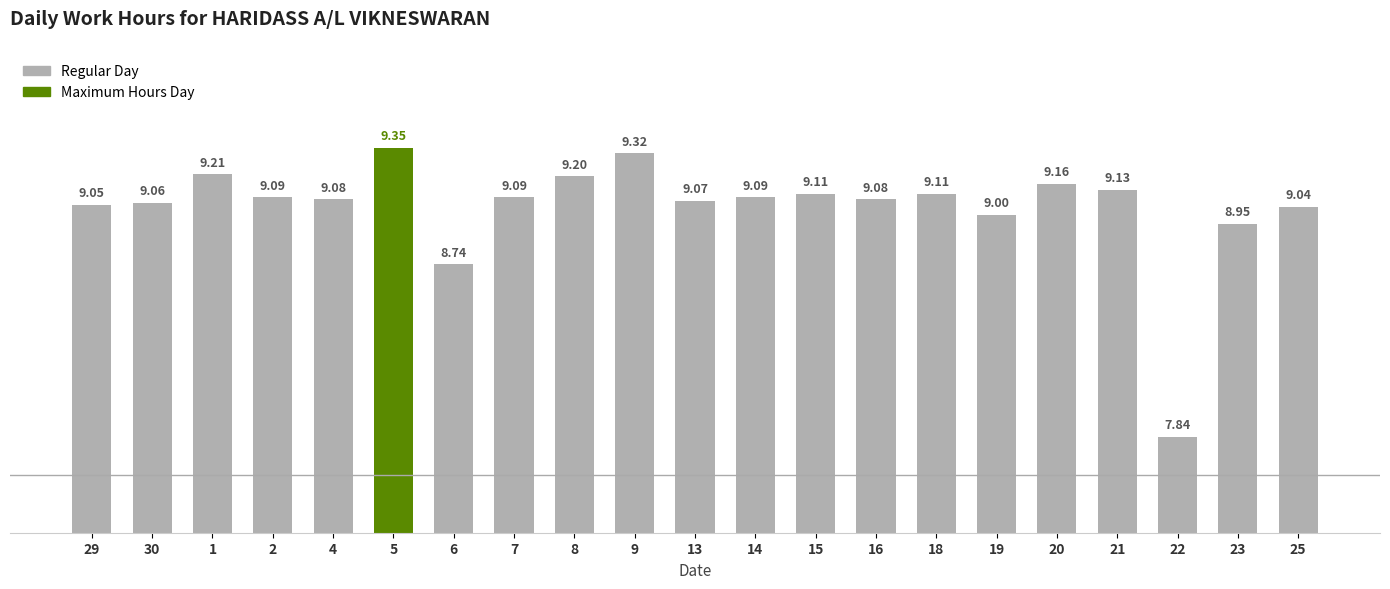

What is the ratio of the value at 18 to the value at 29?

1.0